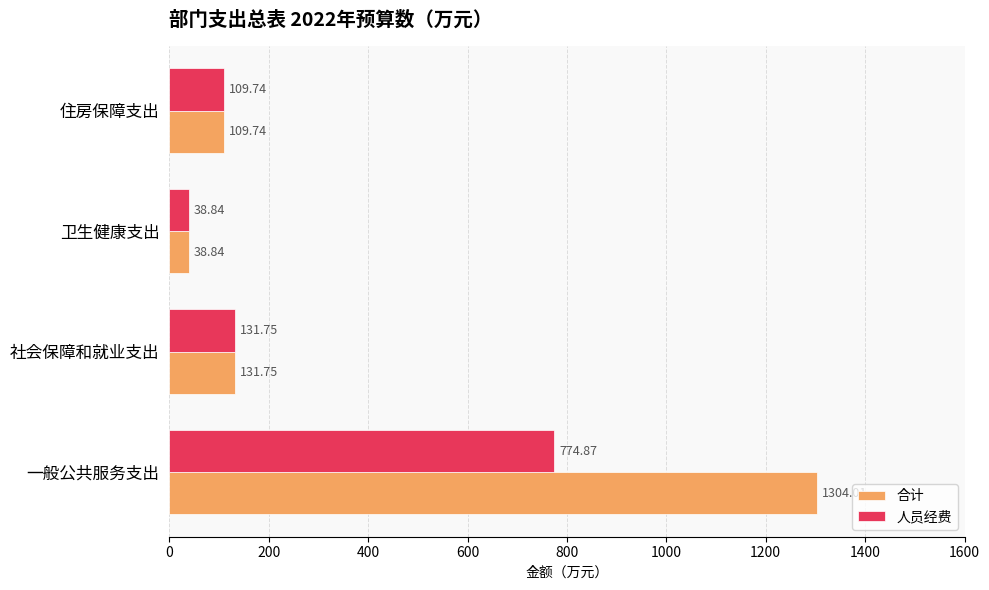

Rank the series by their average value, from highest to lowest.

合计, 人员经费